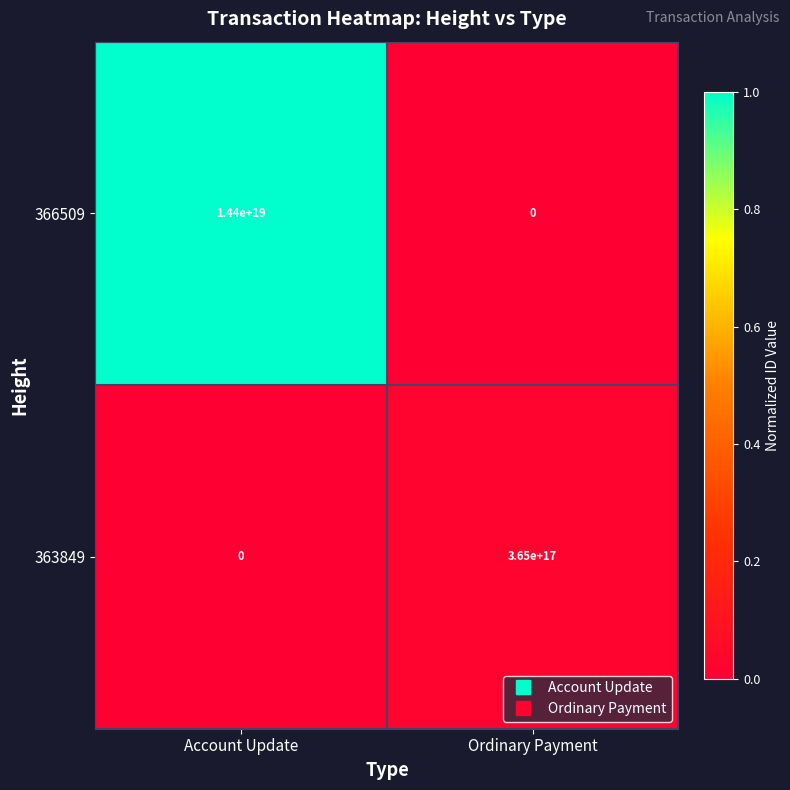

At which label is 366509 closest to 7200000000000000000?

Account Update